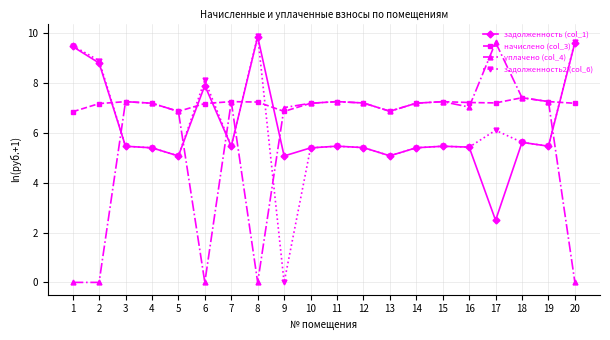

Which series changed the most between 16 and 20?

уплачено (col_4)